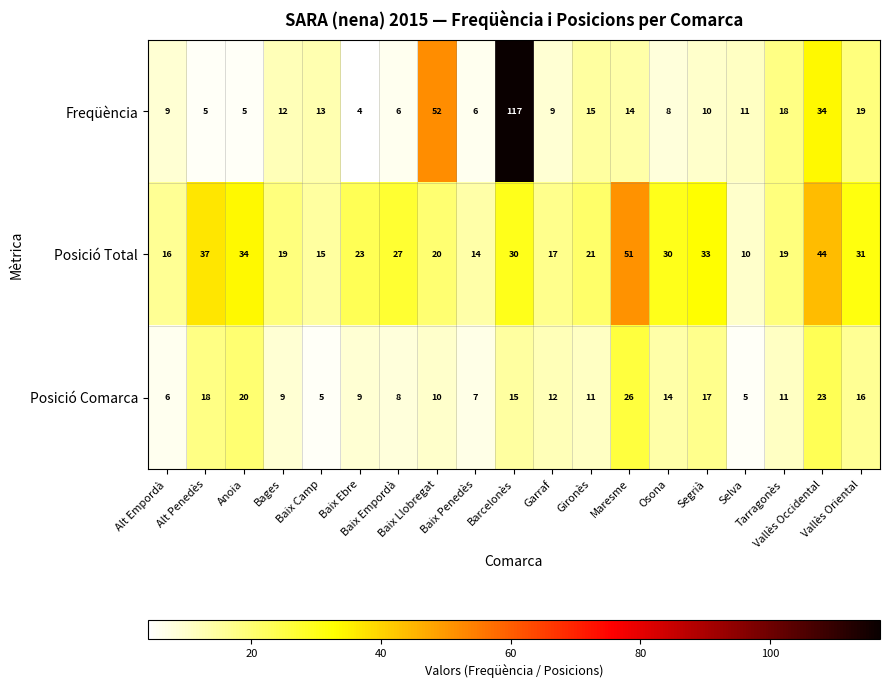

What is the highest value of the Posició Comarca series?

26